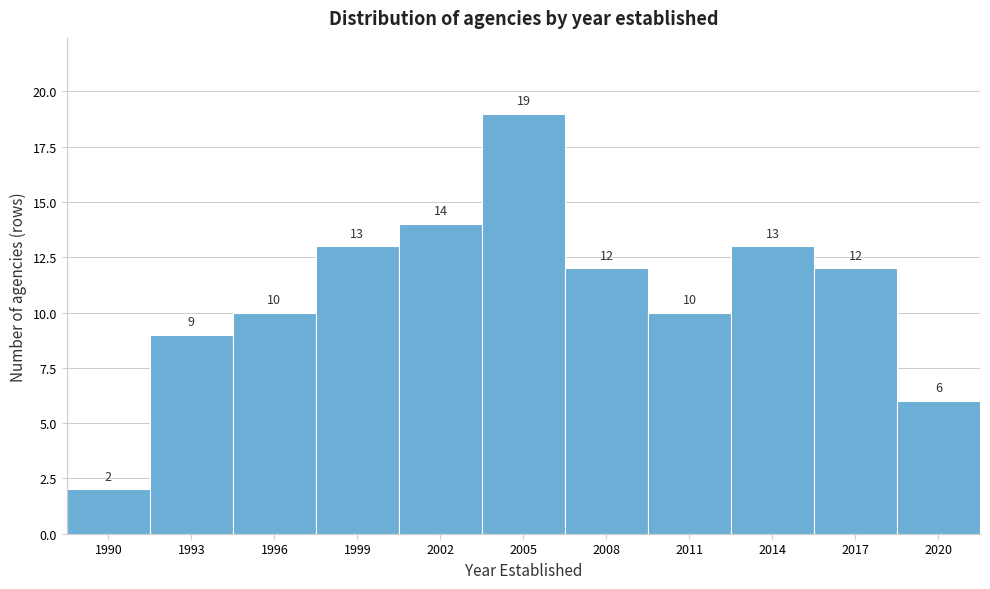

Reading left to right, transcribe all the data shown in this chart.

2	9	10	13	14	19	12	10	13	12	6